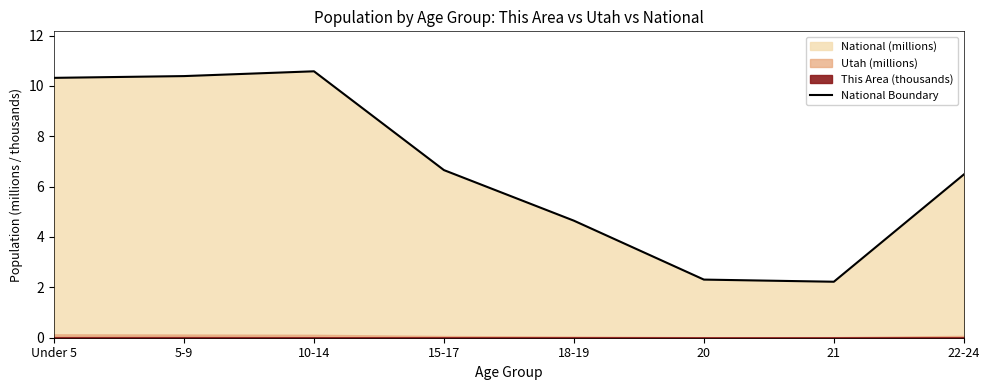

Where is the data nearest to the value 6?

22-24